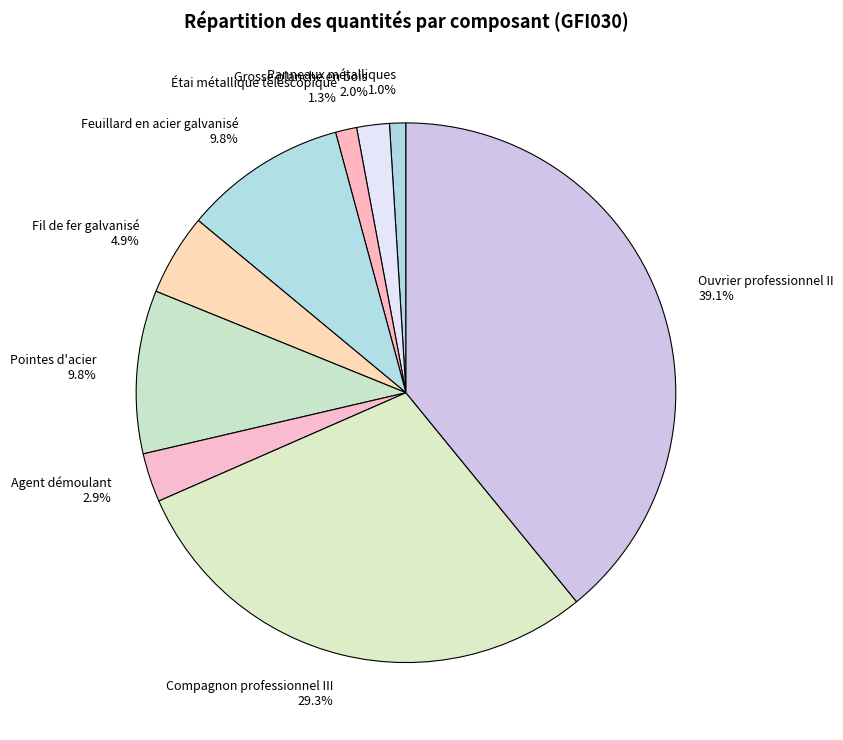

Does any single category account for the majority?

No